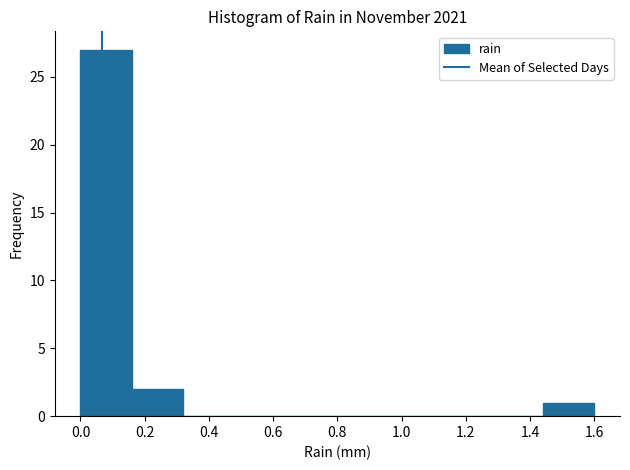

Over which range of the x-axis is the bar tallest?

0.00 to 0.16